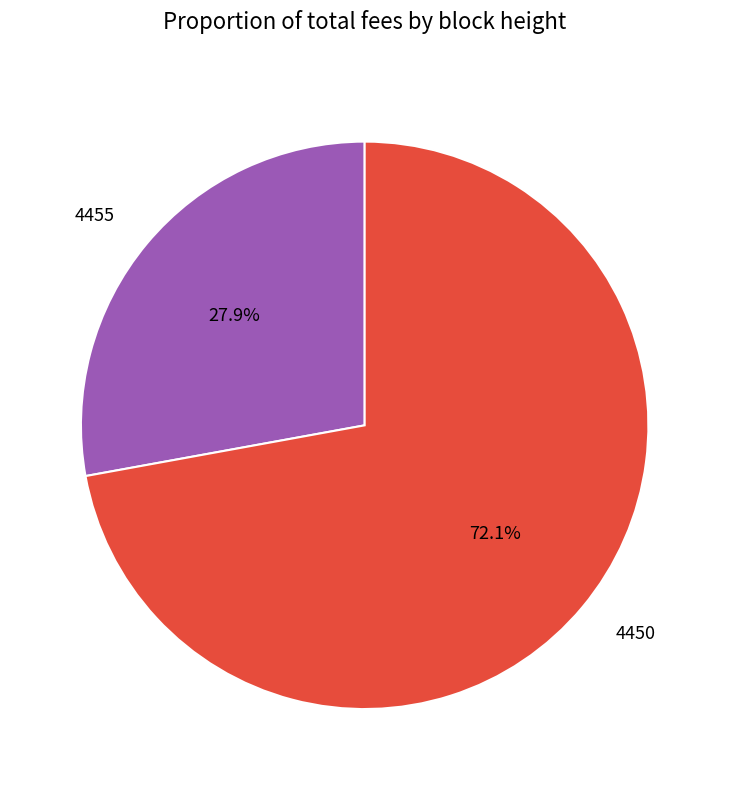

Rank the categories by value from lowest to highest.

4455, 4450